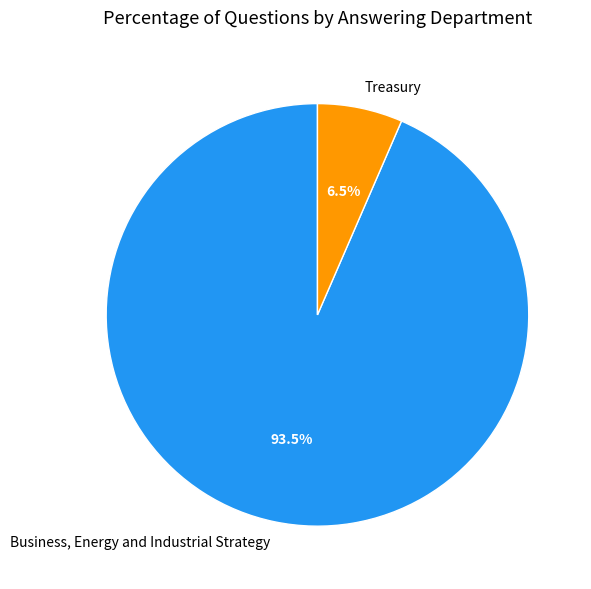

Count the number of slices in the pie.

2